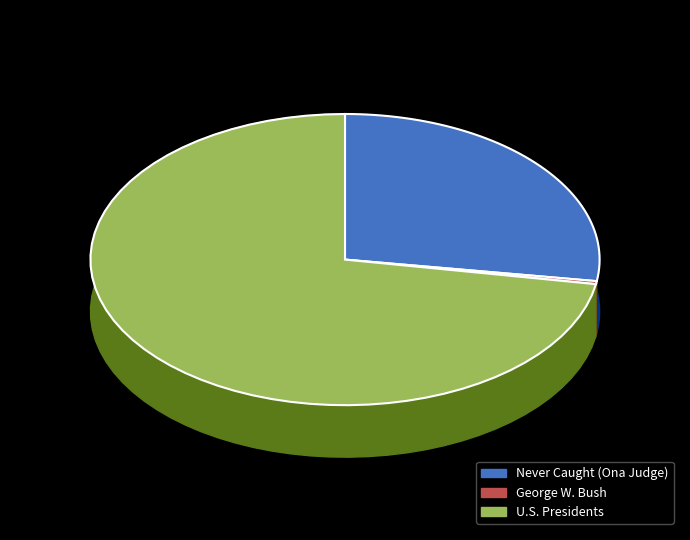

Rank the categories by value from highest to lowest.

U.S. Presidents, Never Caught (Ona Judge), George W. Bush